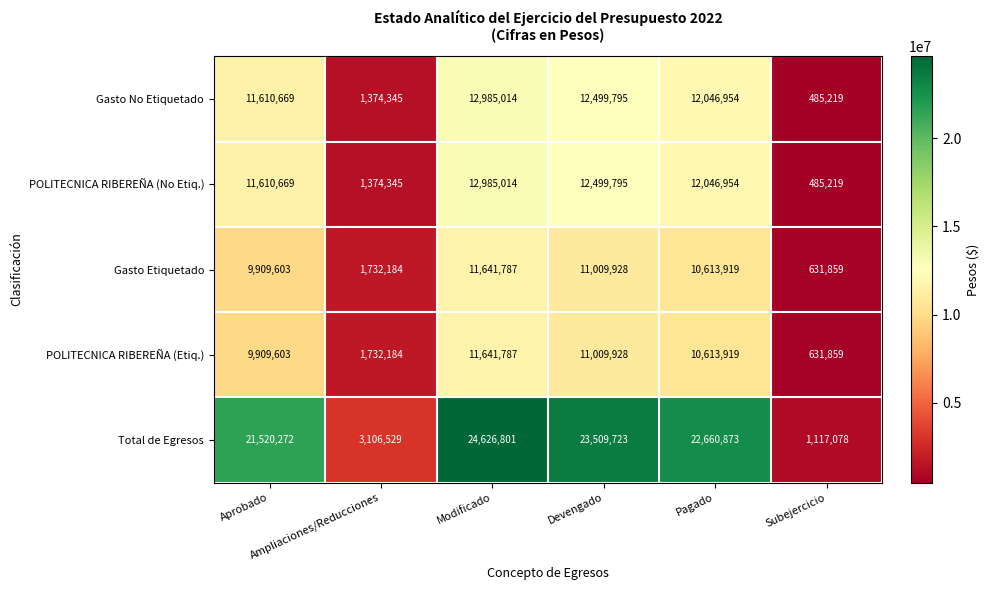

What is the lowest value of the Gasto Etiquetado series?

631859